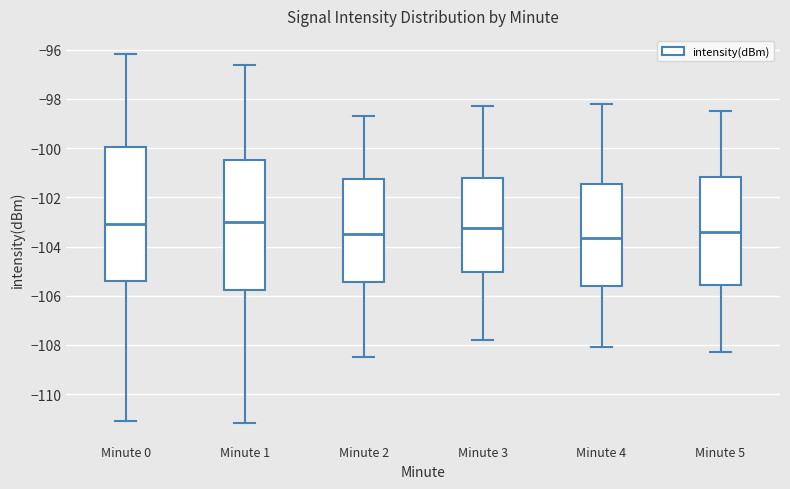

Reading left to right, transcribe this box plot: for each box, give where its median line is, the range the box spans, and where its two whiskers end, as read against the y-axis. The values are not printed on the chart, so give them approximately, as read against the axis.

Minute 0: median -103.0, box -105.4 to -100.0, whiskers -111.2 to -96.2
Minute 1: median -103.0, box -105.8 to -100.6, whiskers -111.2 to -96.6
Minute 2: median -103.4, box -105.4 to -101.2, whiskers -108.4 to -98.6
Minute 3: median -103.2, box -105.0 to -101.2, whiskers -107.8 to -98.2
Minute 4: median -103.6, box -105.6 to -101.4, whiskers -108.0 to -98.2
Minute 5: median -103.4, box -105.6 to -101.2, whiskers -108.2 to -98.4